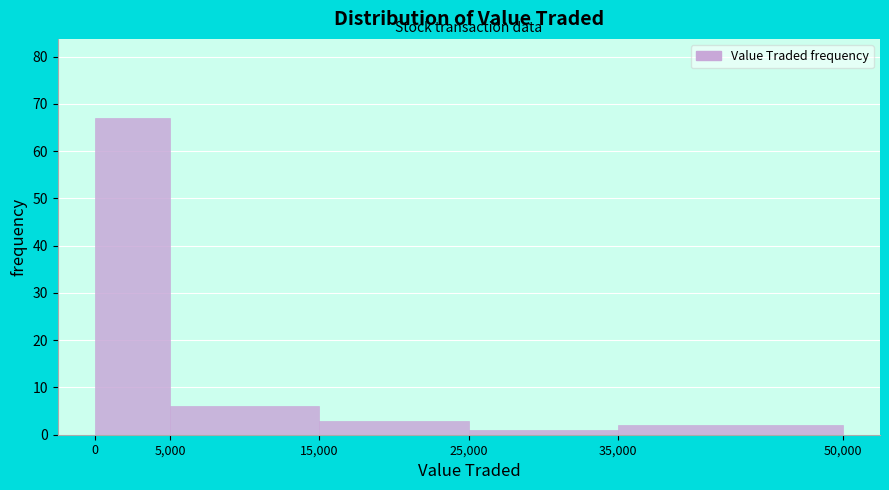

How tall is the bar that spans 0 to 5,000 on the x-axis? The values are not printed on the chart, so give them approximately, as read against the axis.

67